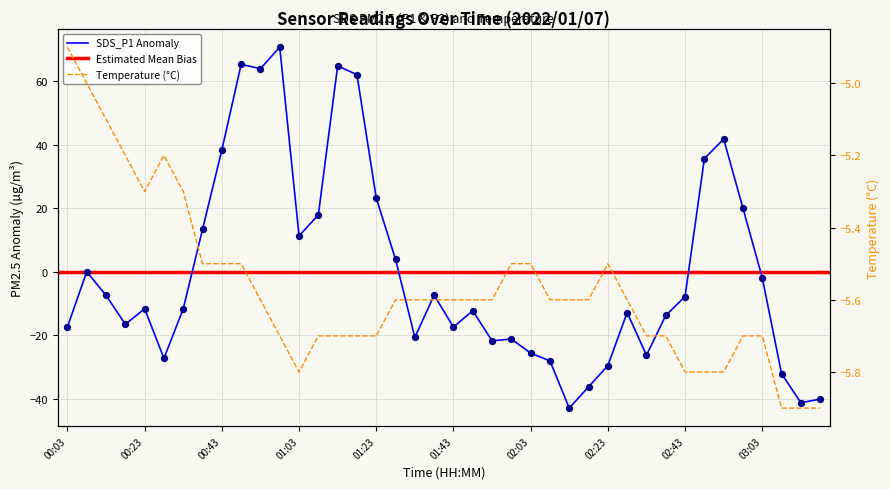

What is the change in value from 01:13 to 02:58?

-44.9